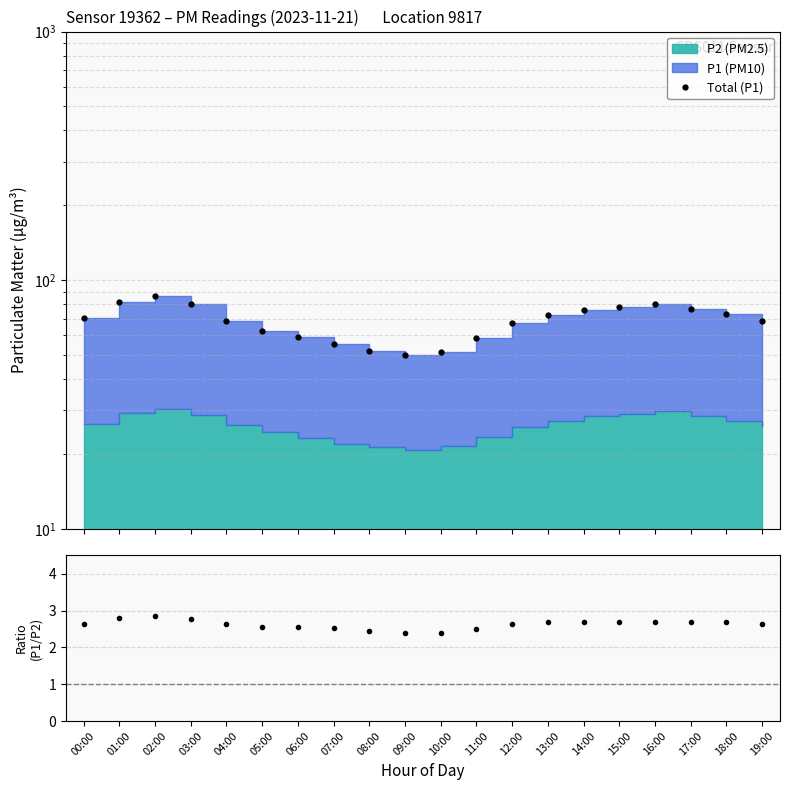

At which category is the sum across all series the highest?

02:00